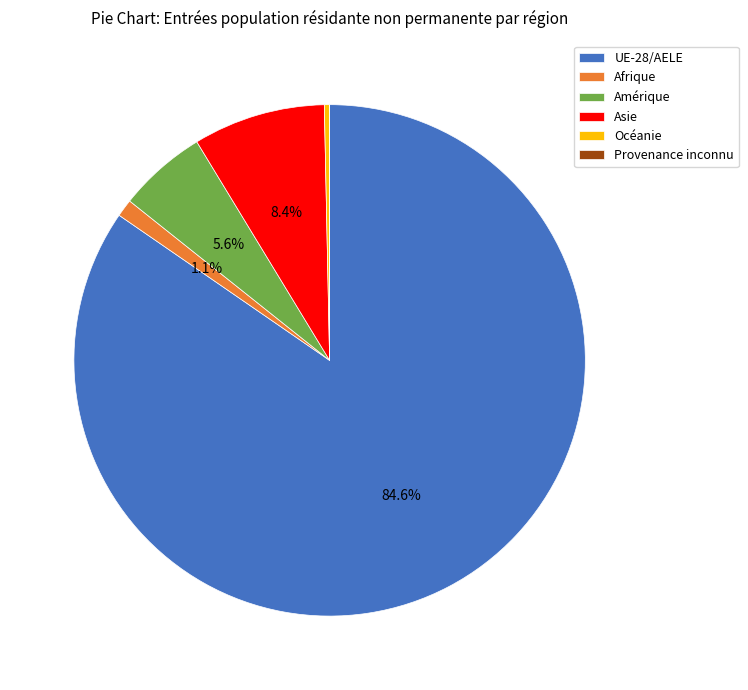

True or false: Océanie accounts for 0% of the total.

True